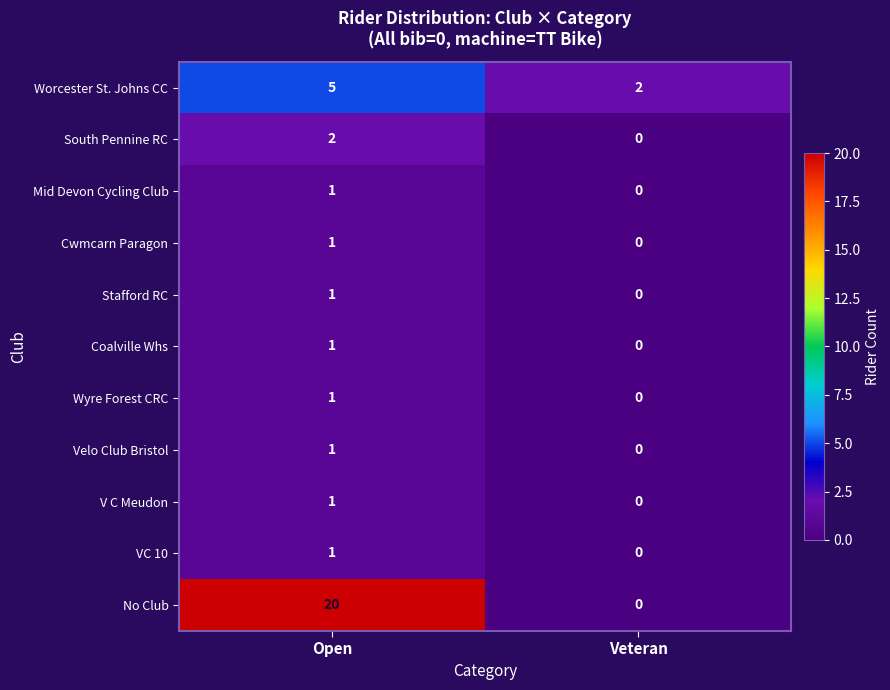

Reading left to right, list all the values displayed in this chart.

Worcester St. Johns CC: Open=5	Veteran=2
South Pennine RC: Open=2	Veteran=0
Mid Devon Cycling Club: Open=1	Veteran=0
Cwmcarn Paragon: Open=1	Veteran=0
Stafford RC: Open=1	Veteran=0
Coalville Whs: Open=1	Veteran=0
Wyre Forest CRC: Open=1	Veteran=0
Velo Club Bristol: Open=1	Veteran=0
V C Meudon: Open=1	Veteran=0
VC 10: Open=1	Veteran=0
No Club: Open=20	Veteran=0